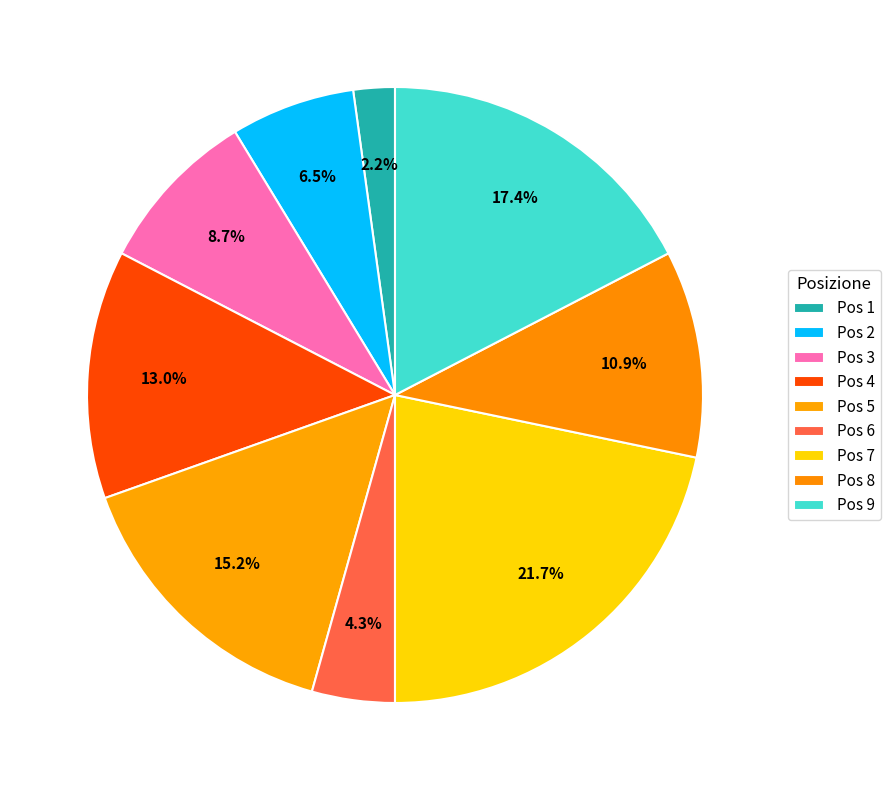

How many slices are in this pie chart?

9